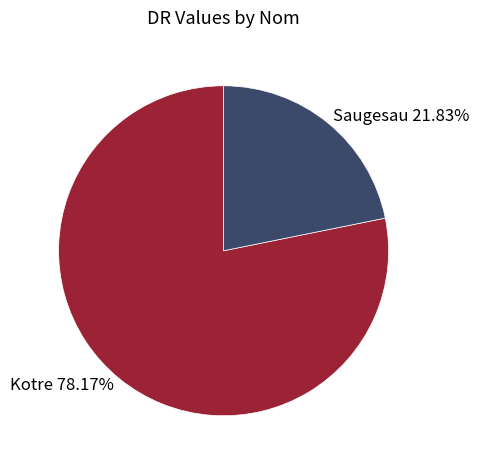

What percentage do Saugesau and Kotre together represent?

100.0%